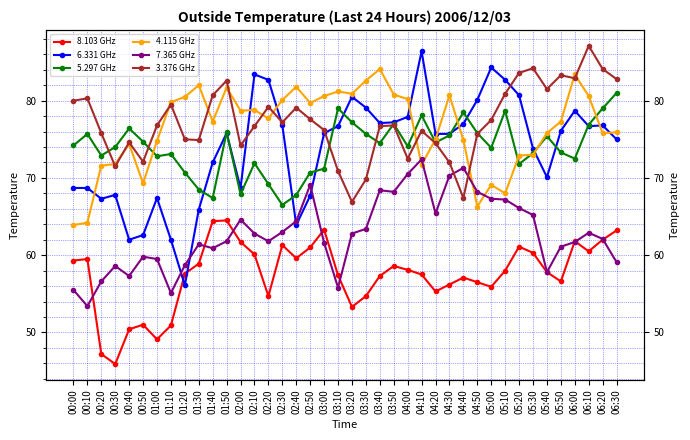

What is the sum of all 5.297 GHz values?

2957.2